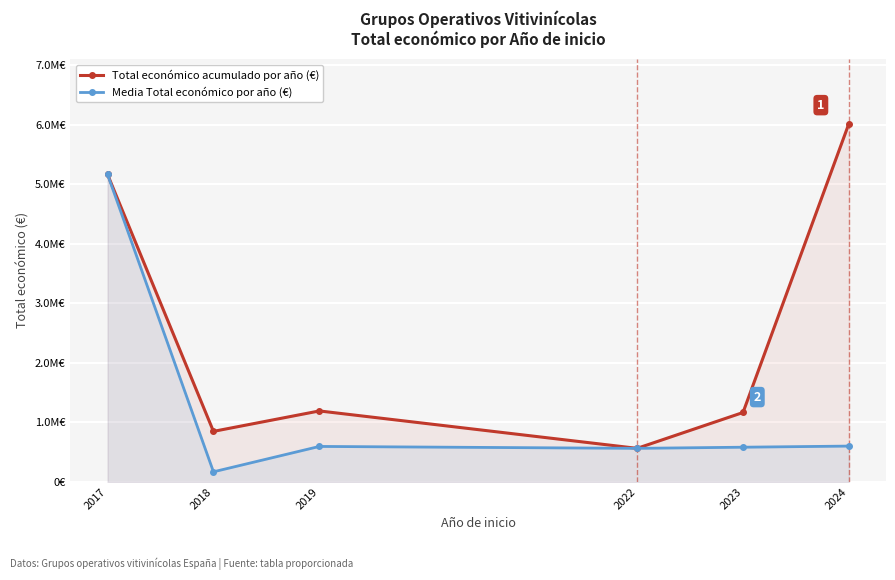

List the series in order of their peak value, lowest first.

Media Total económico por año (€), Total económico acumulado por año (€)